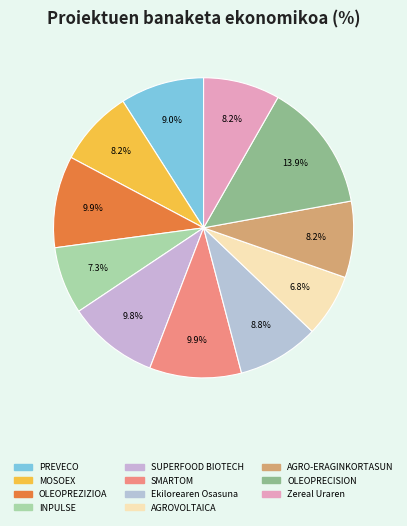

How many slices are in this pie chart?

11